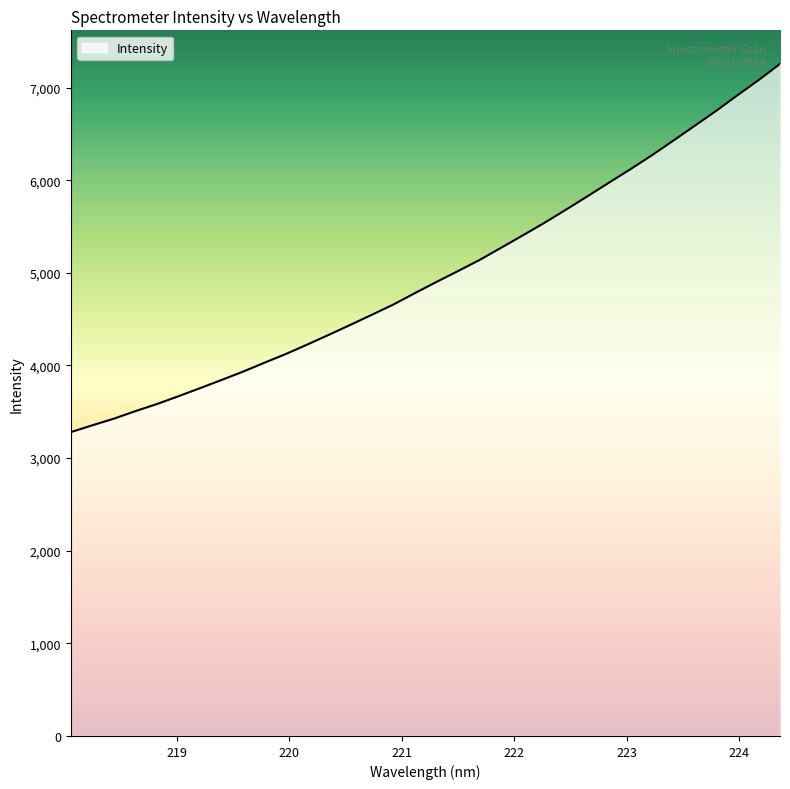

What is the maximum value shown in the chart?

7254.9